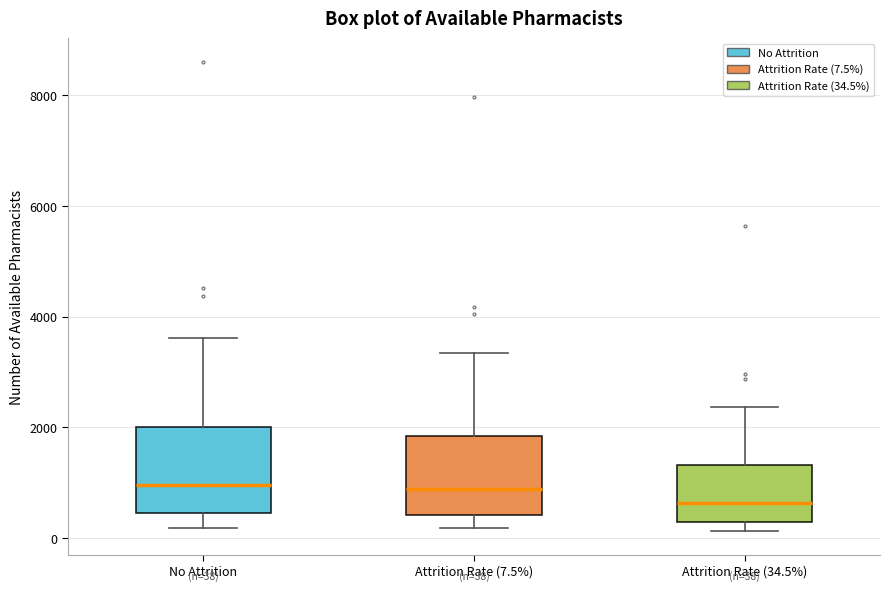

Which box has the lowest median line?

Attrition Rate (34.5%)